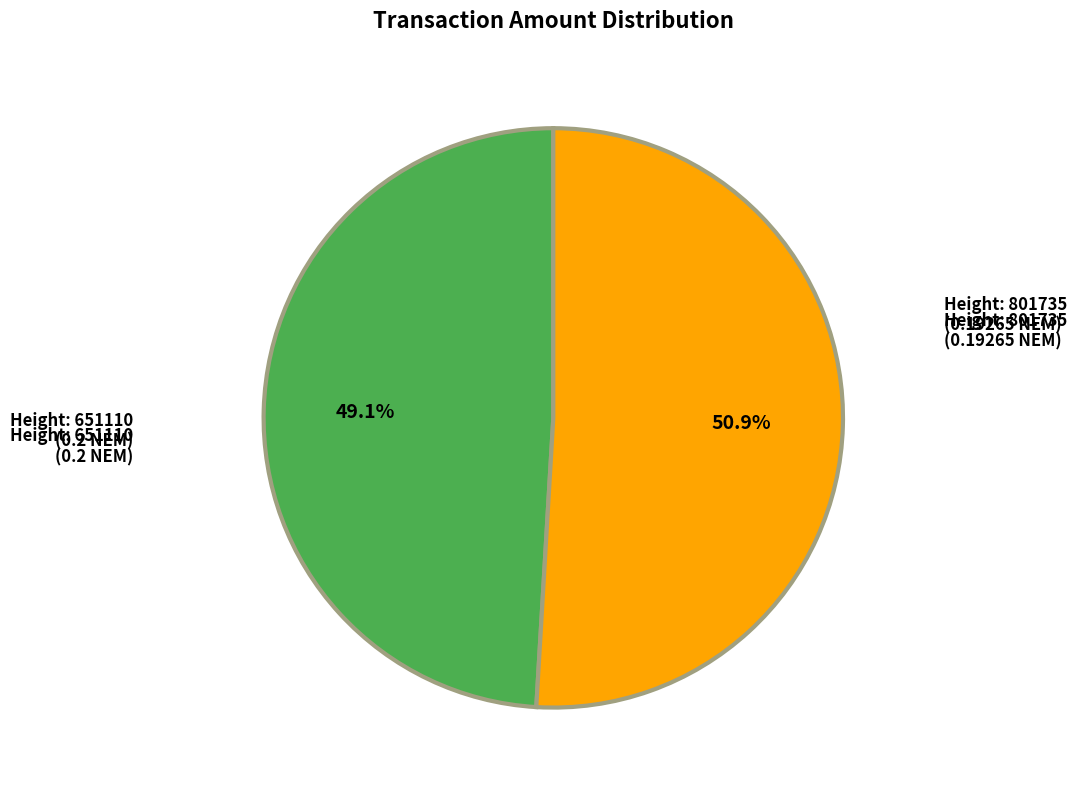

Does any single category account for the majority?

Yes